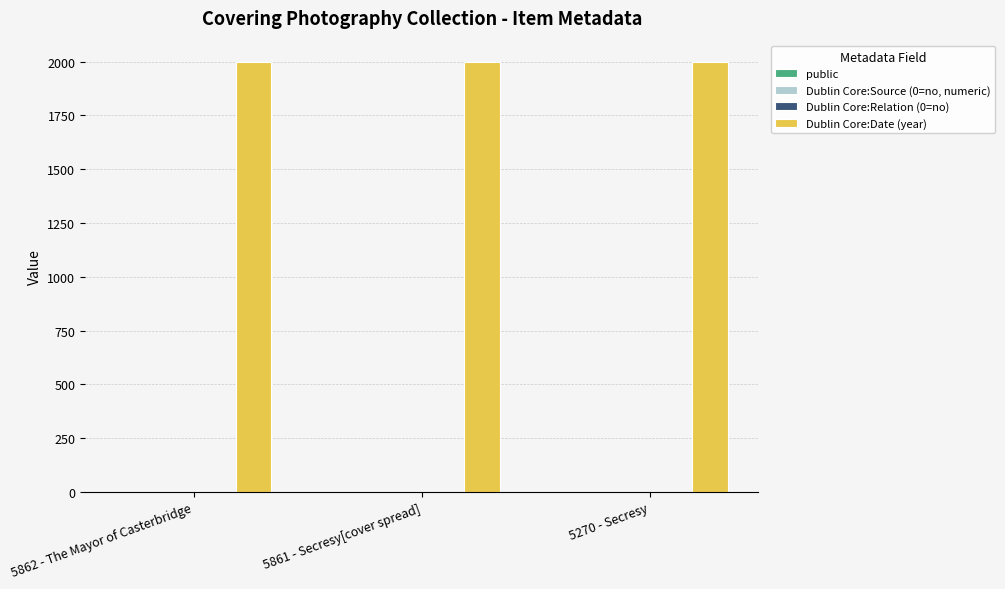

Reading right to left, list all the values displayed in this chart.

public: 1	1	1
Dublin Core:Source (0=no, numeric): 0	0	0
Dublin Core:Relation (0=no): 0	0	0
Dublin Core:Date (year): 1998	1998	1997